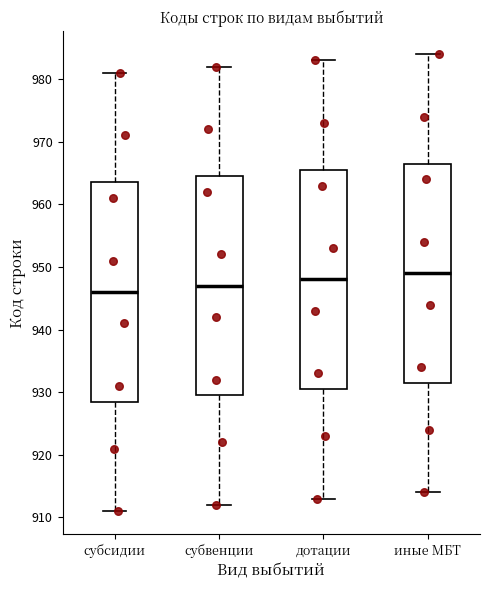

Reading left to right, read every box against the y-axis: the position of its median line, the range the box covers, and the ends of its whiskers. The values are not printed on the chart, so give them approximately, as read against the axis.

субсидии: median 946, box 929 to 964, whiskers 911 to 981
субвенции: median 947, box 930 to 965, whiskers 912 to 982
дотации: median 948, box 931 to 966, whiskers 913 to 983
иные МБТ: median 949, box 932 to 967, whiskers 914 to 984